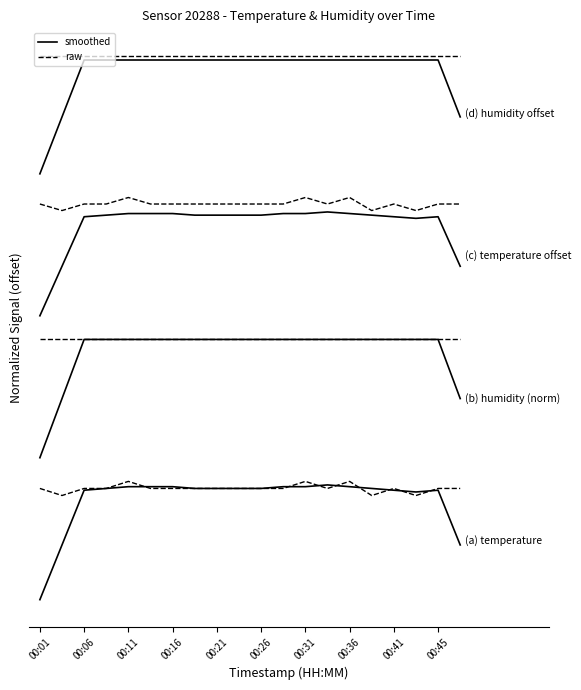

Is it true that (a) temperature equals 0.9 at 00:06?

True